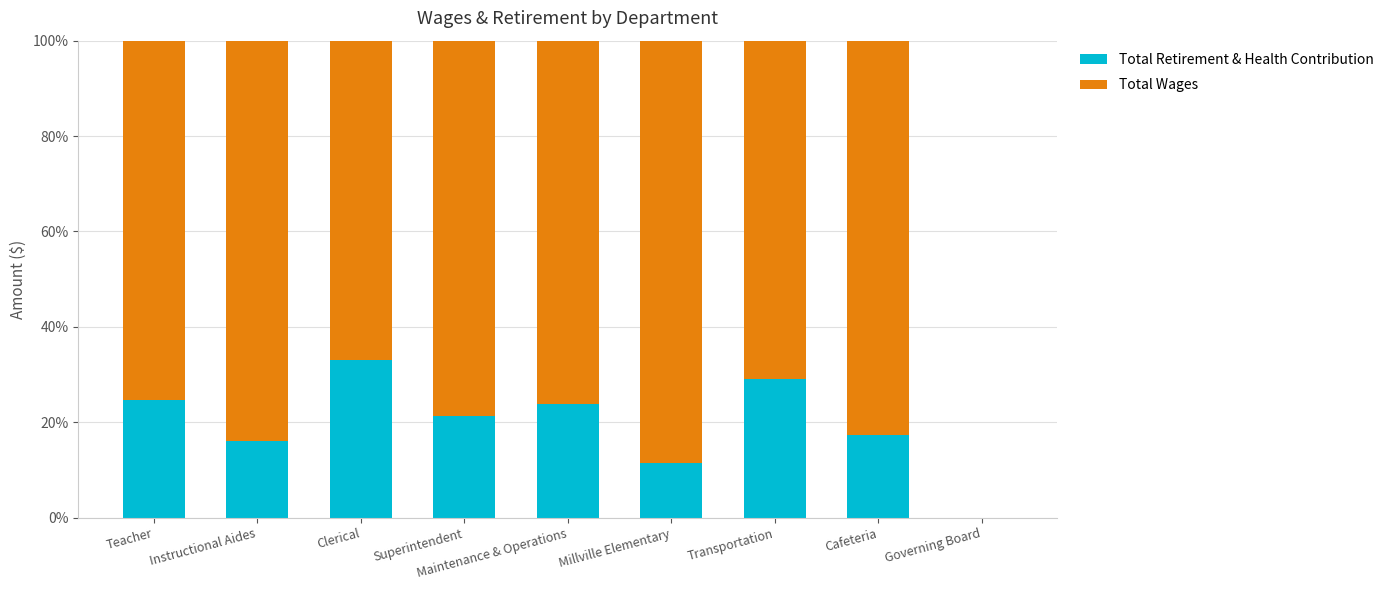

What is the highest value of the Total Retirement & Health Contribution series?

33.0